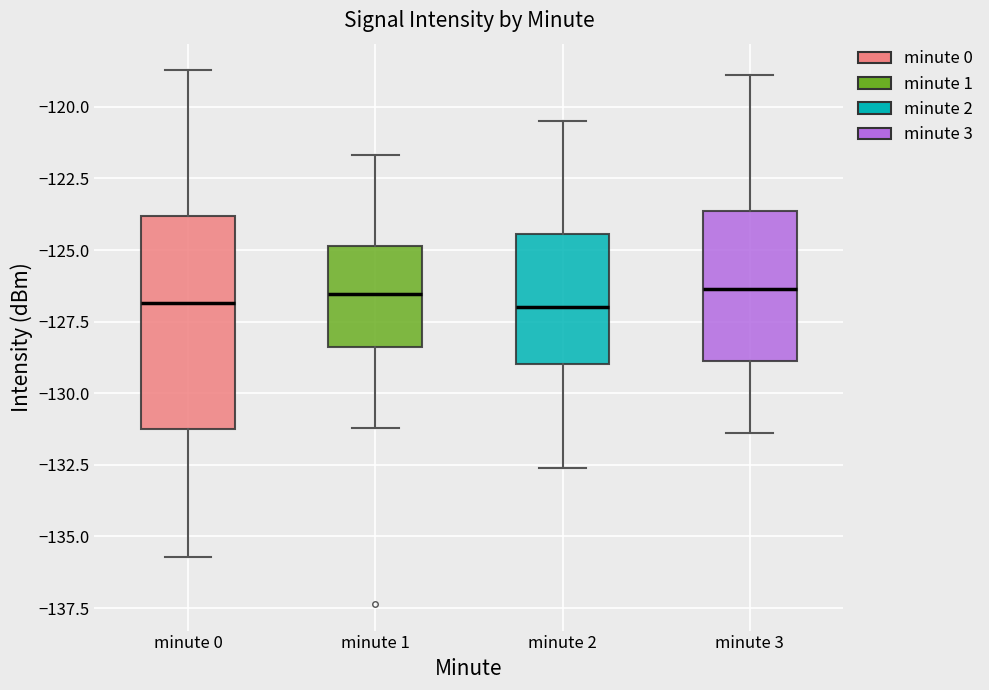

Reading left to right, read every box against the y-axis: the position of its median line, the range the box covers, and the ends of its whiskers. The values are not printed on the chart, so give them approximately, as read against the axis.

minute 0: median -127.0, box -131.5 to -124.0, whiskers -135.5 to -118.5
minute 1: median -126.5, box -128.5 to -125.0, whiskers -131.0 to -121.5
minute 2: median -127.0, box -129.0 to -124.5, whiskers -132.5 to -120.5
minute 3: median -126.5, box -129.0 to -123.5, whiskers -131.5 to -119.0